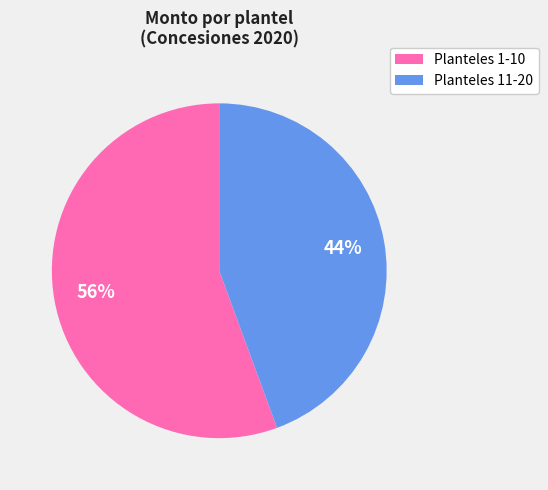

Count the number of slices in the pie.

2